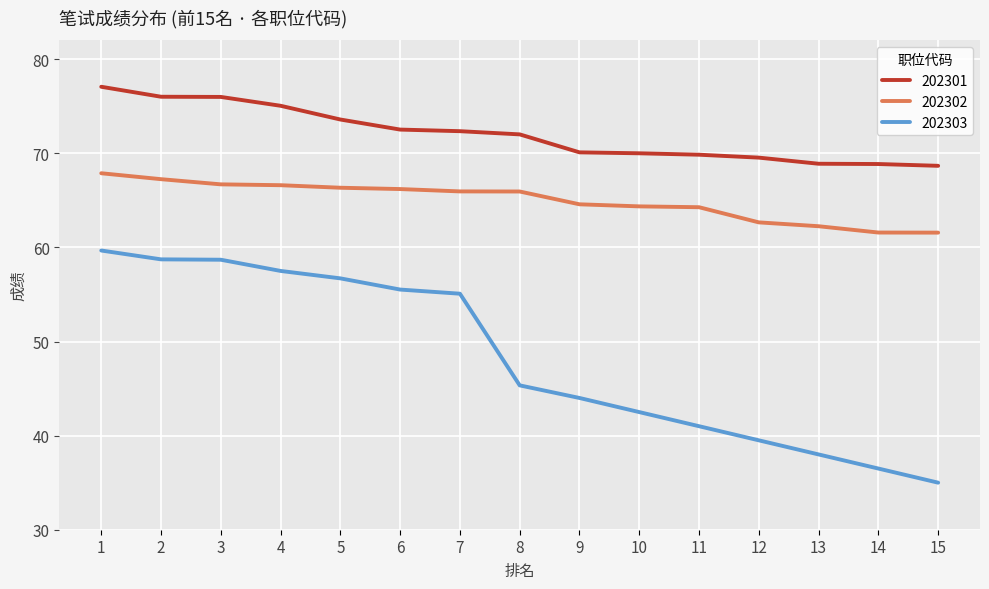

At which category does the chart reach its peak across all series?

1